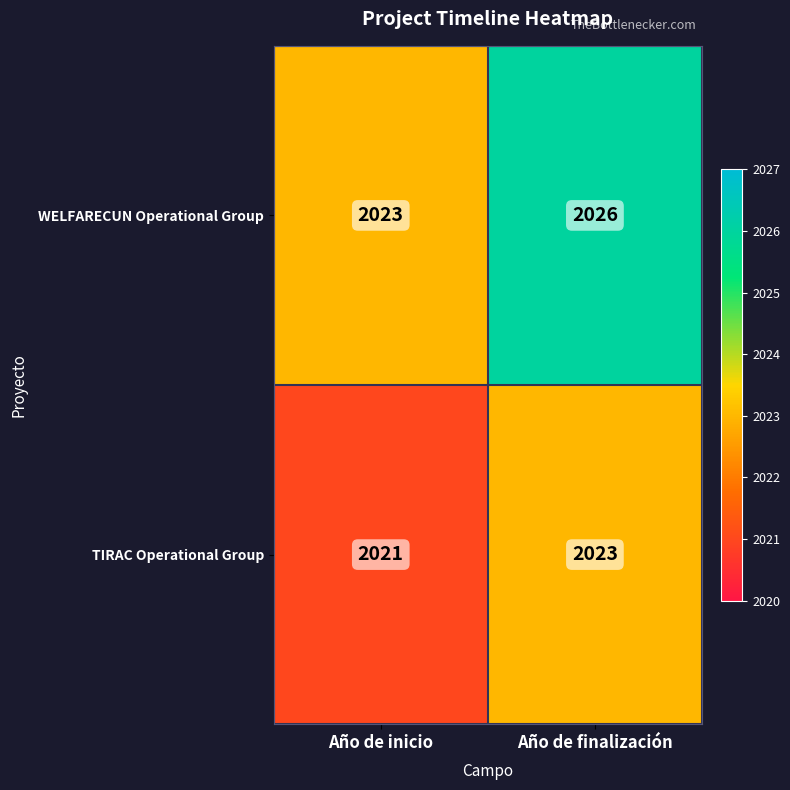

Reading left to right, transcribe all the data shown in this chart.

WELFARECUN Operational Group: 2023	2026
TIRAC Operational Group: 2021	2023